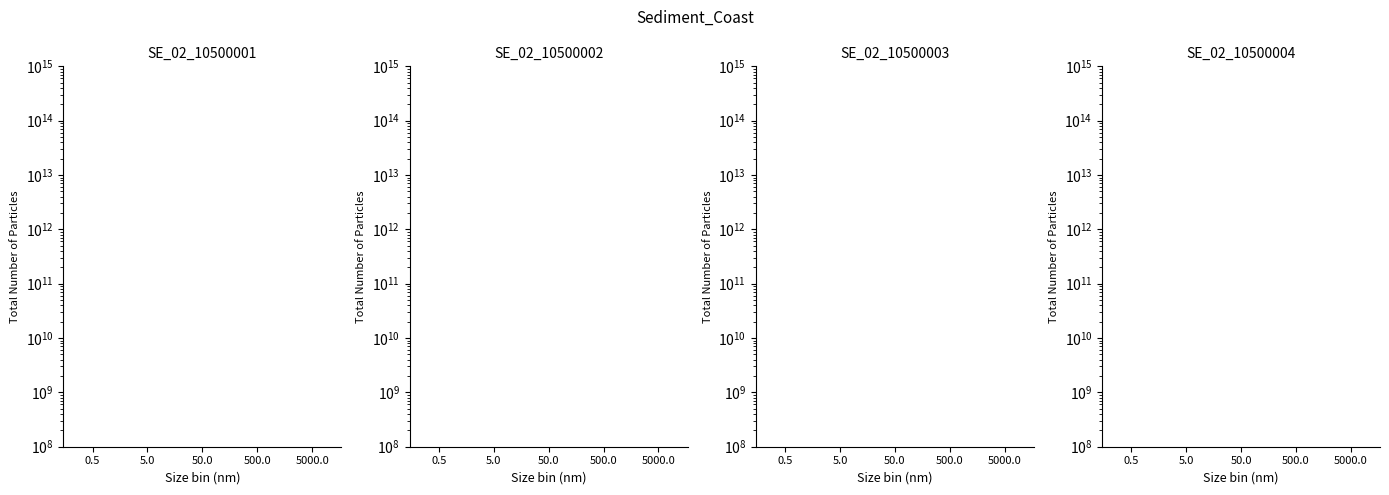

Reading right to left, transcribe all the data shown in this chart.

SE_02_10500001: 3100.0	3100.0	3100.0	3100.0	3100.0
SE_02_10500002: 3100.0	2525.8	3100.0	3100.0	3089.9
SE_02_10500003: 3100.0	3100.0	1294.1	3100.0	3100.0
SE_02_10500004: 239.6	517.5	330.9	865.8	754.3